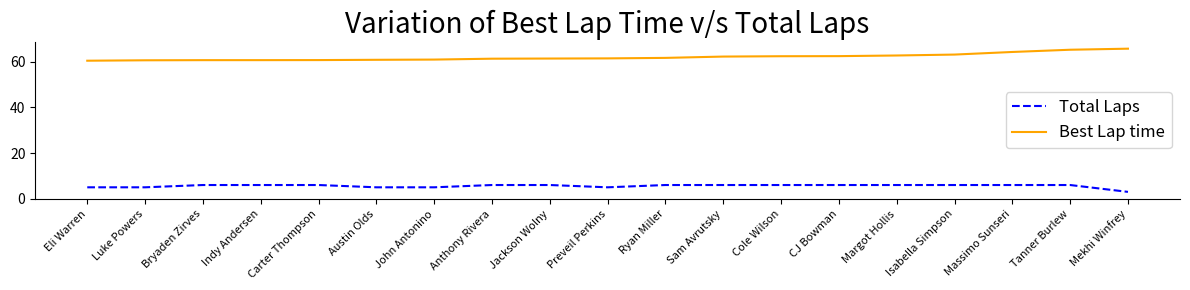

What is the spread (max minus min) of values at CJ Bowman?

56.4